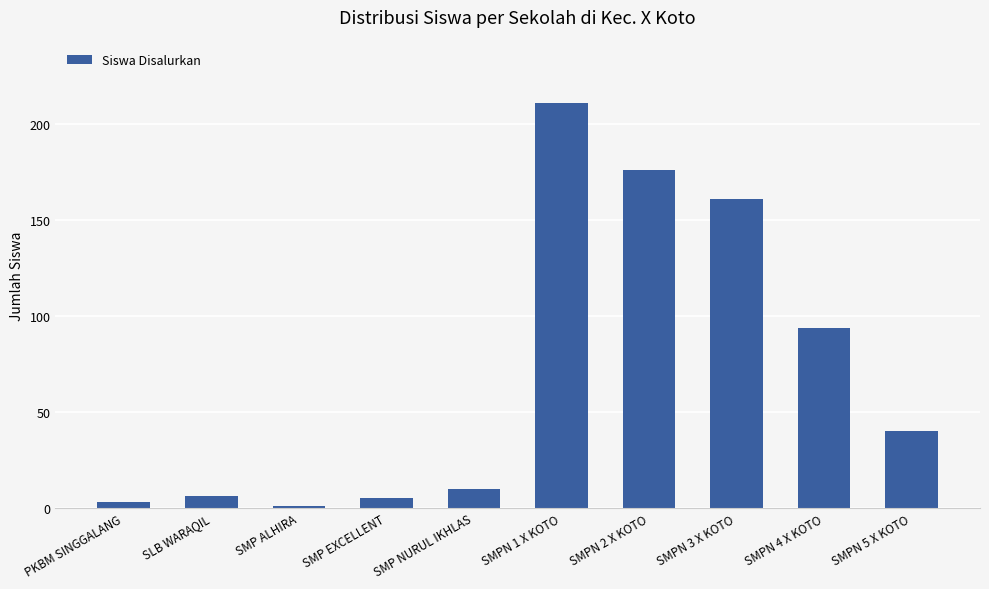

Reading left to right, what are all the values shown in this chart?

PKBM SINGGALANG=3	SLB WARAQIL=6	SMP ALHIRA=1	SMP EXCELLENT=5	SMP NURUL IKHLAS=10	SMPN 1 X KOTO=211	SMPN 2 X KOTO=176	SMPN 3 X KOTO=161	SMPN 4 X KOTO=94	SMPN 5 X KOTO=40